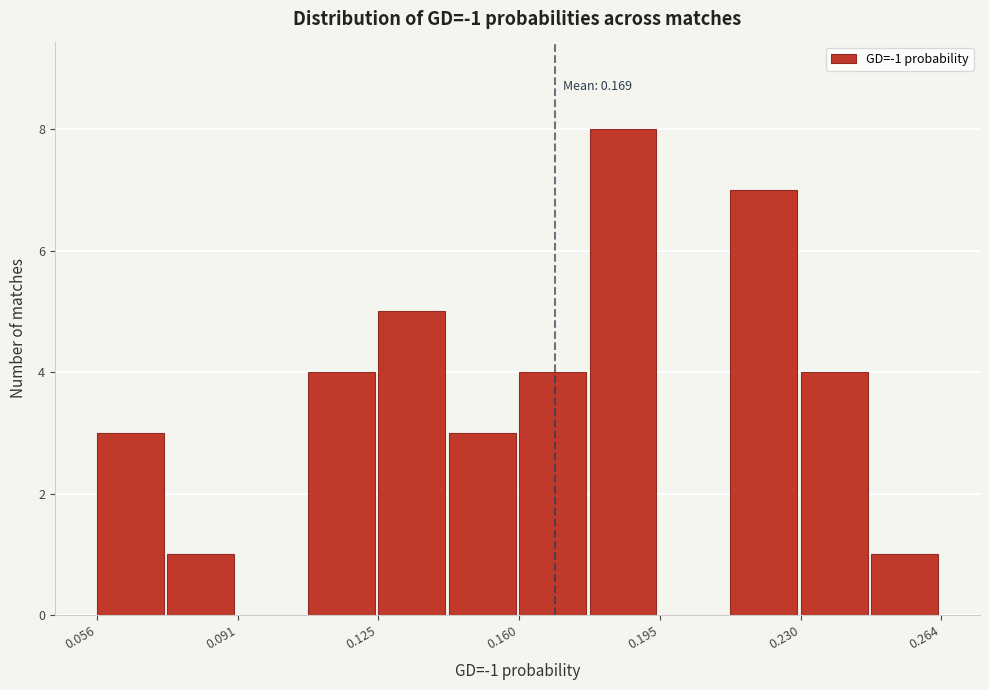

Around what value on the x-axis is the tallest bar? Give the approximate position of its centre, as read against the axis.

0.185